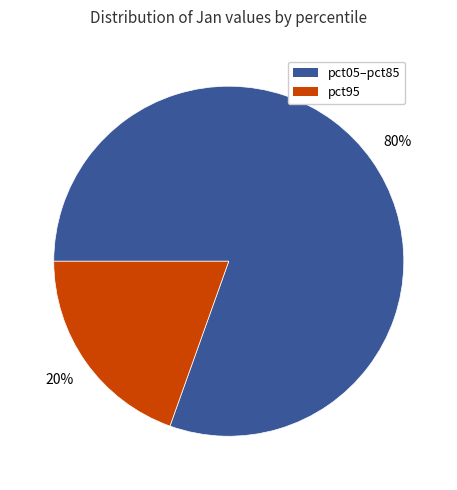

How many slices are in this pie chart?

2